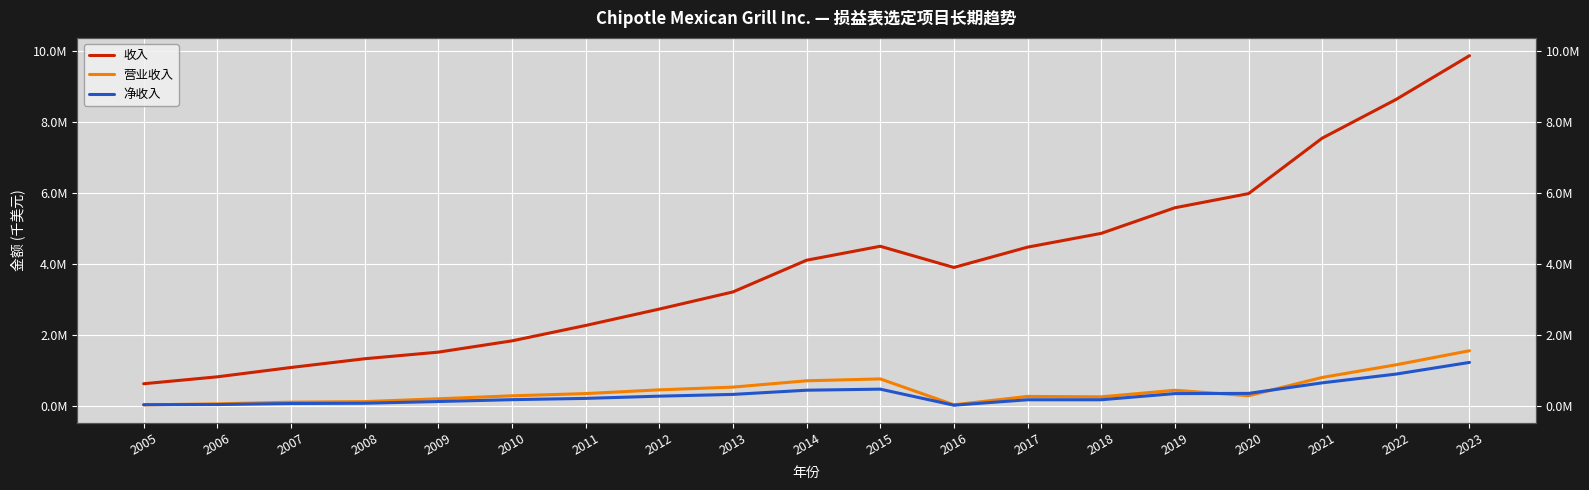

What are all the series names shown in the legend?

收入, 营业收入, 净收入